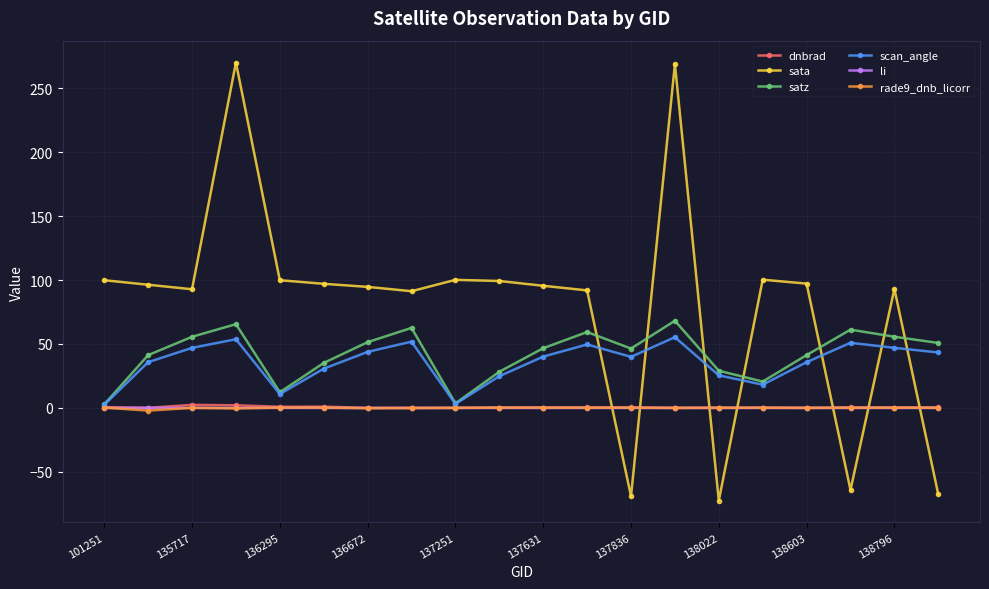

What is the maximum value for scan_angle?

55.3